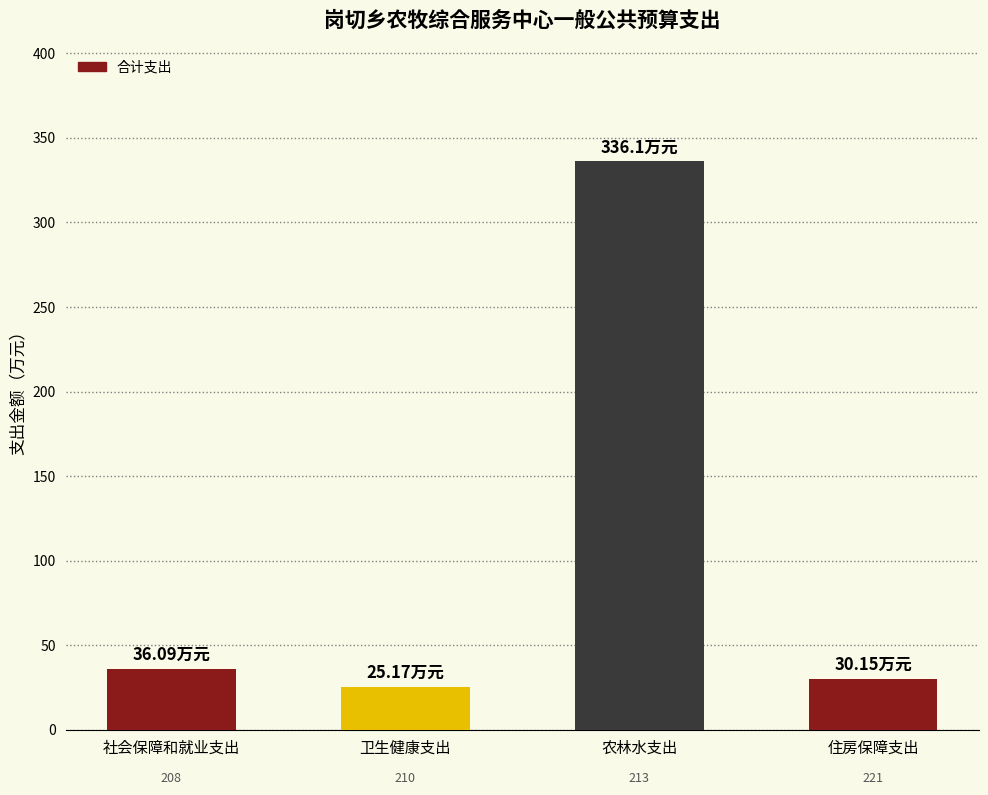

How many bars are there in total?

4